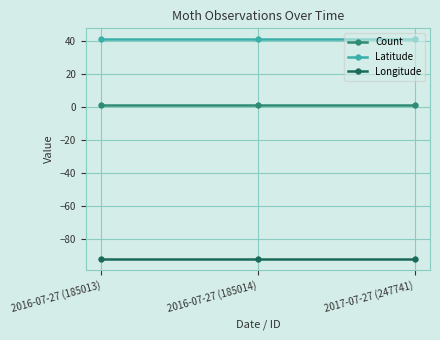

Does the chart display data point markers on the line(s)?

Yes